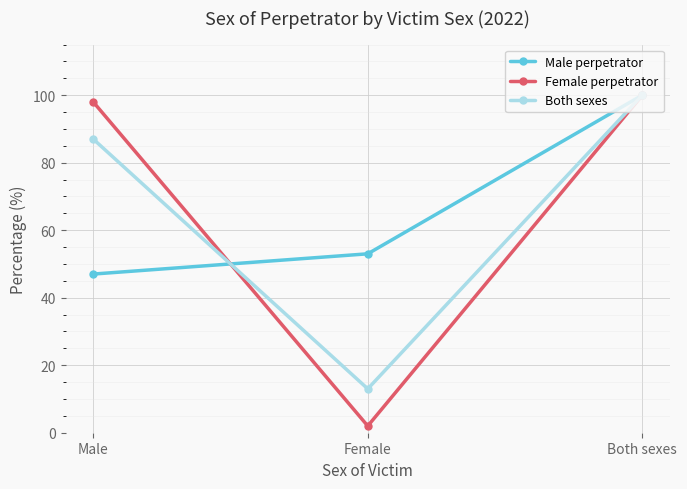

How many data points in Male perpetrator are less than 53?

1